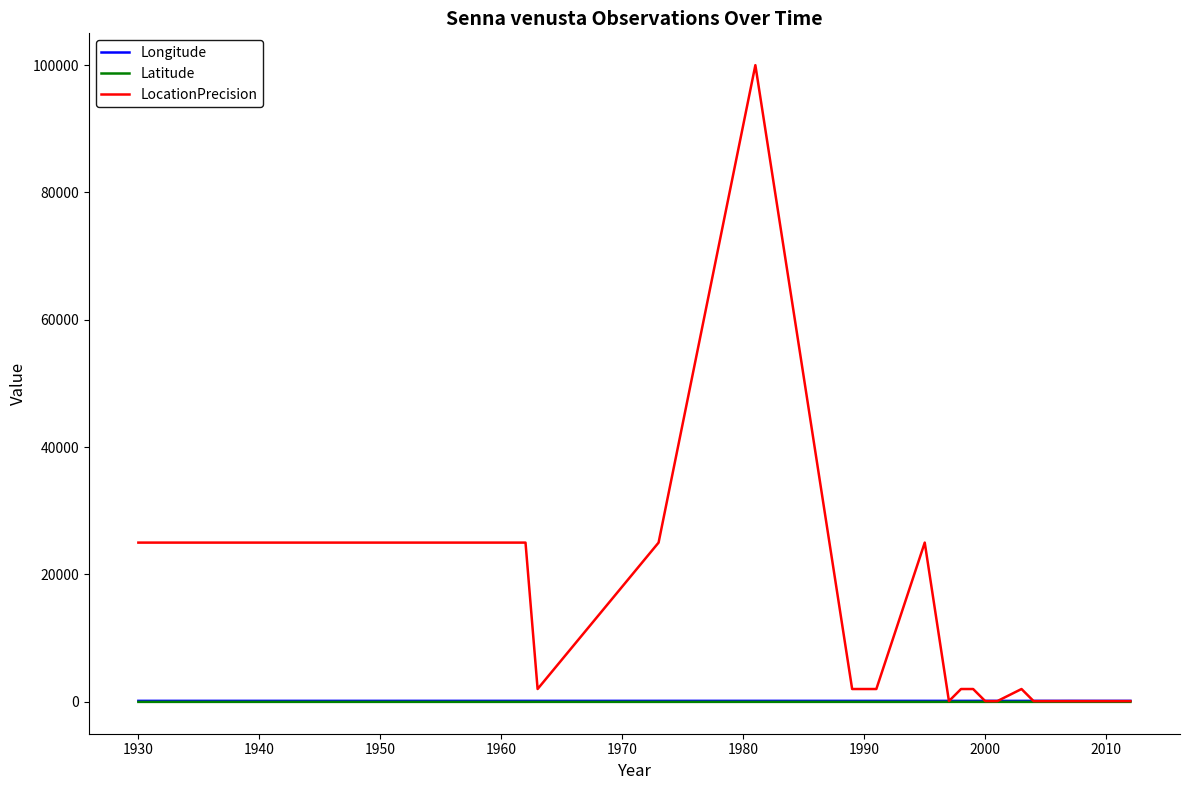

What is the maximum value for Latitude?

-17.2